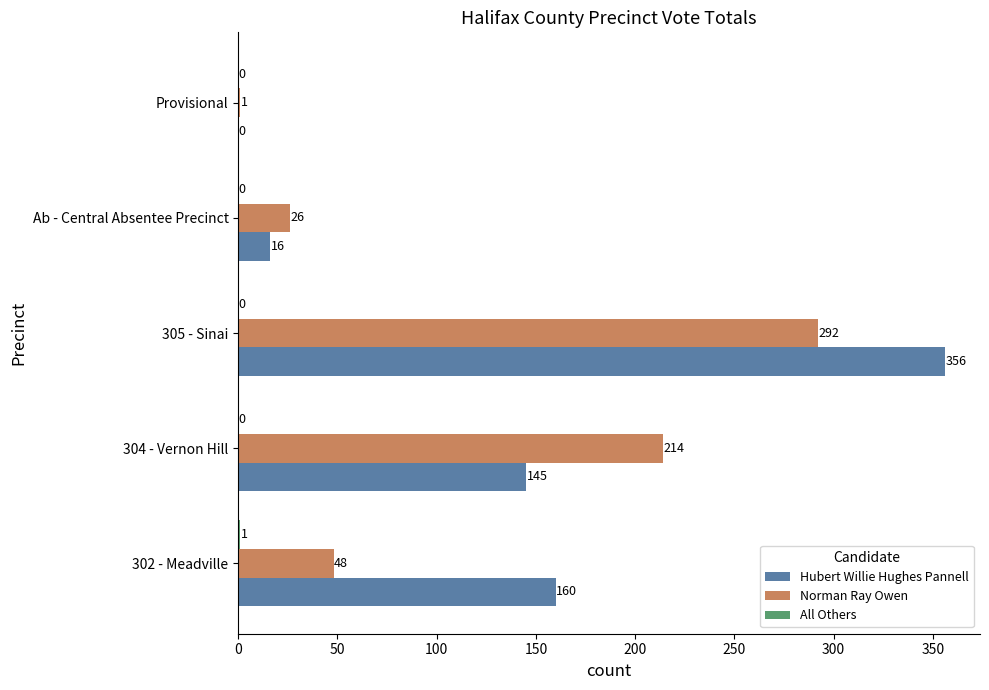

What is the total value across all series at 302 - Meadville?

209